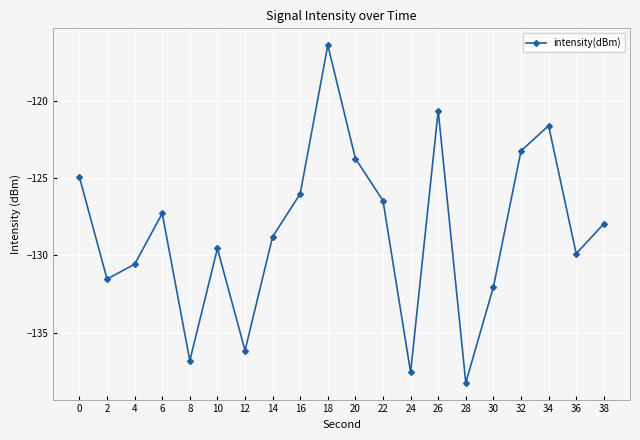

The value at 24 is -66.0. True or false?

False